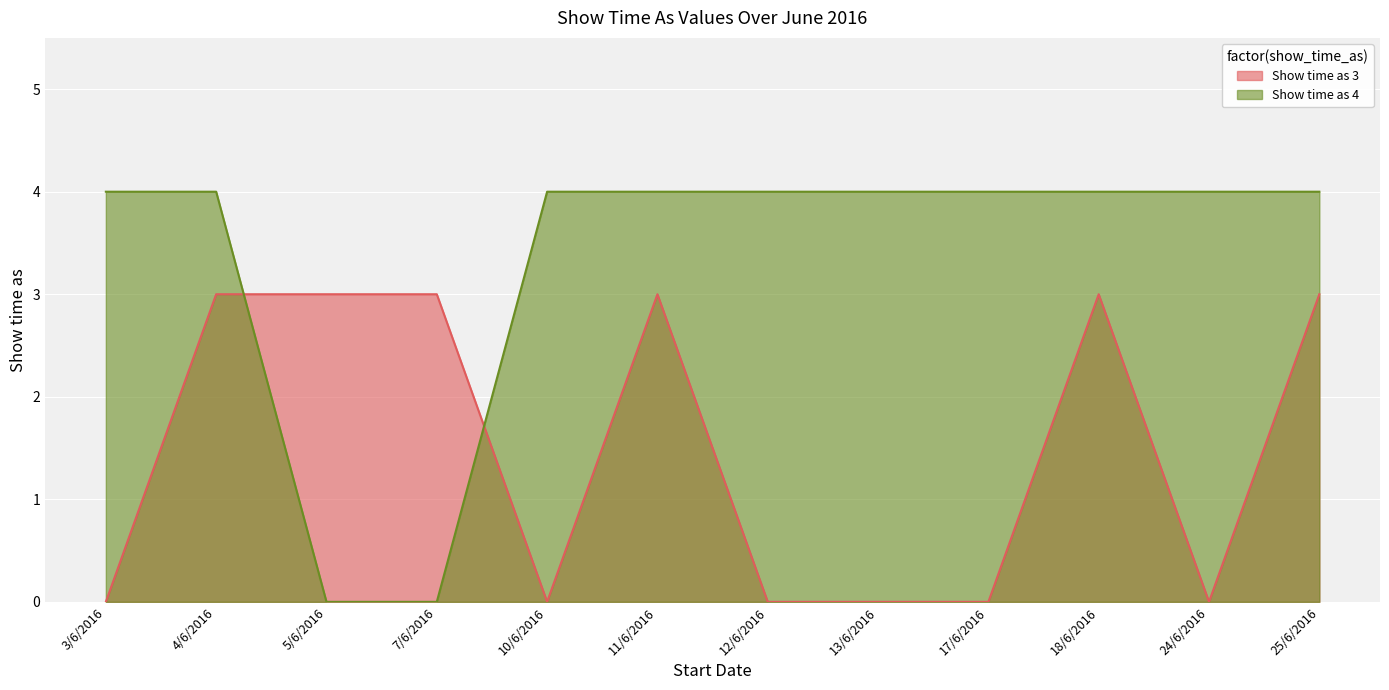

Is the value of Show time as 4 at 24/6/2016 greater than the value of Show time as 3 at 3/6/2016?

Yes